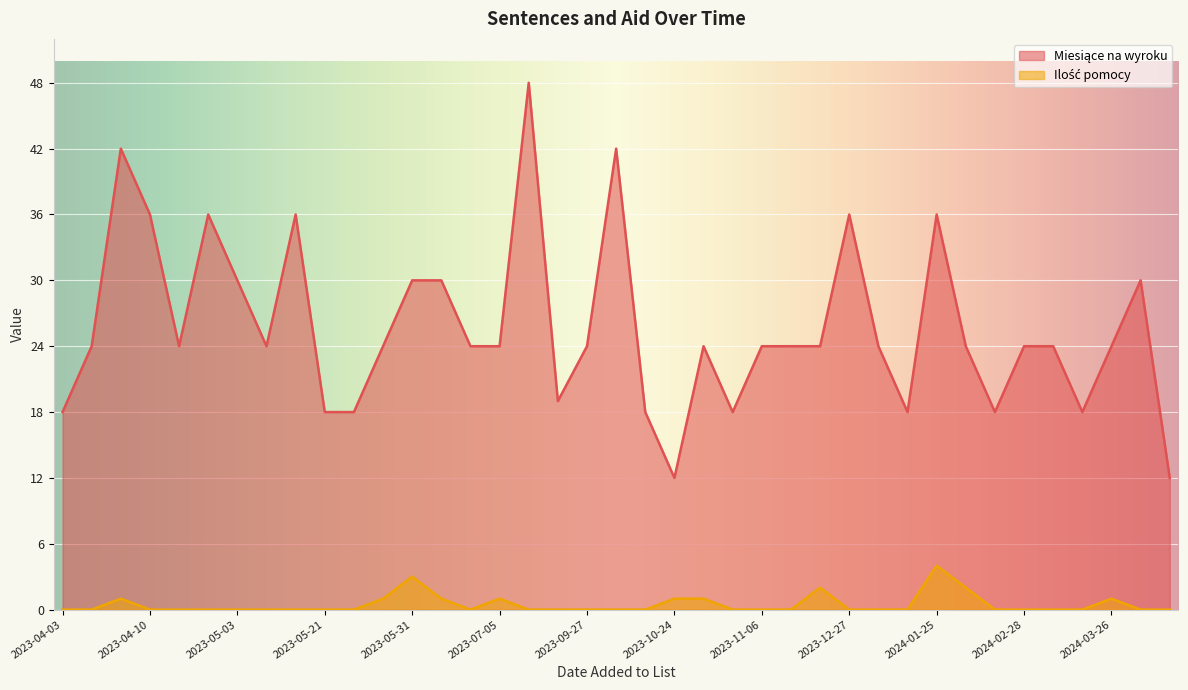

At which category is the sum across all series the highest?

2023-07-20